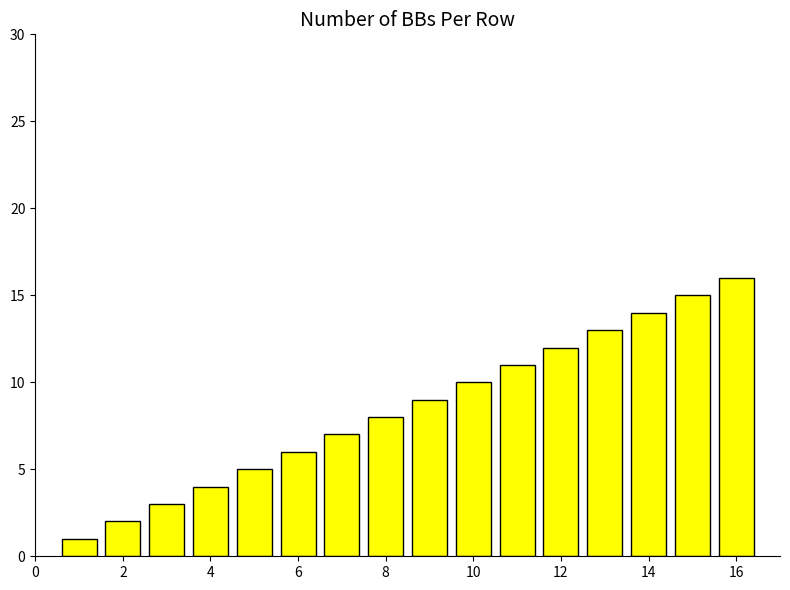

What is the greatest value displayed?

16